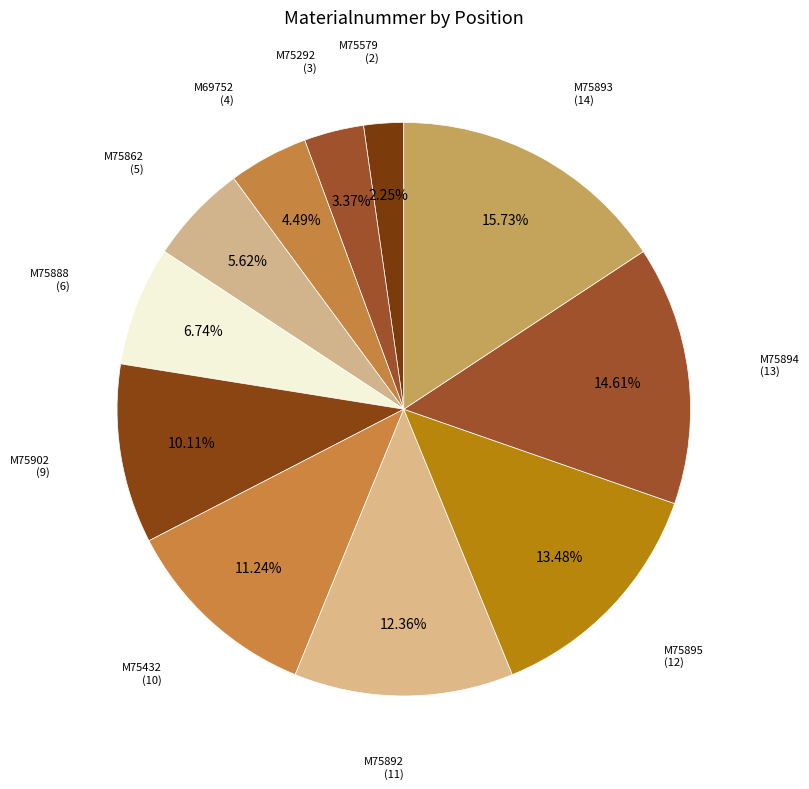

How many slices are in this pie chart?

11